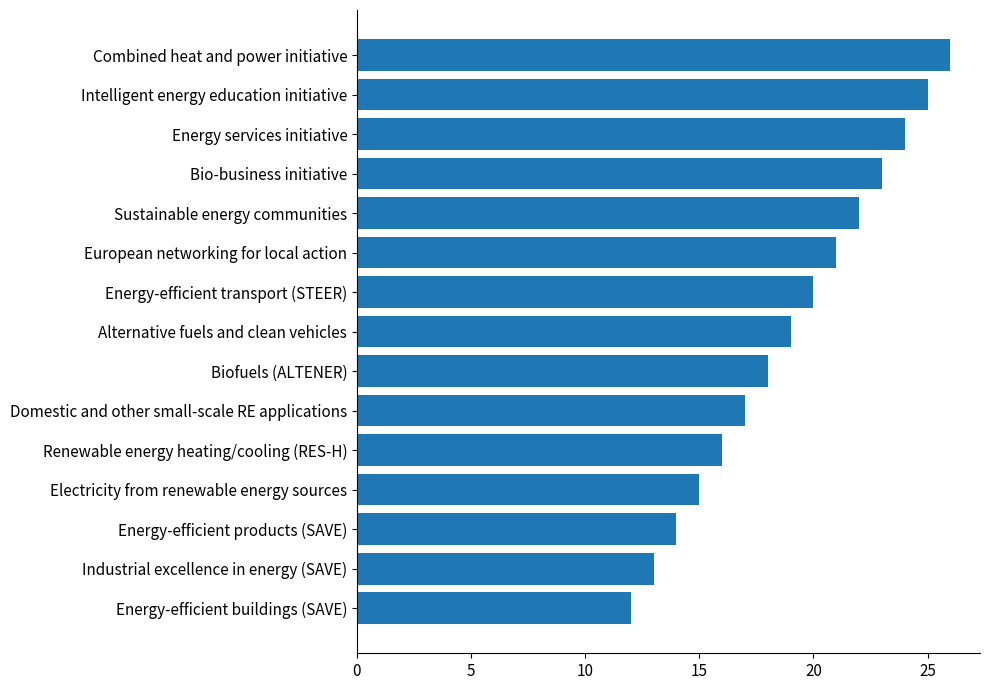

What is the ratio of the value at Renewable energy heating/cooling (RES-H) to the value at Alternative fuels and clean vehicles?

0.8